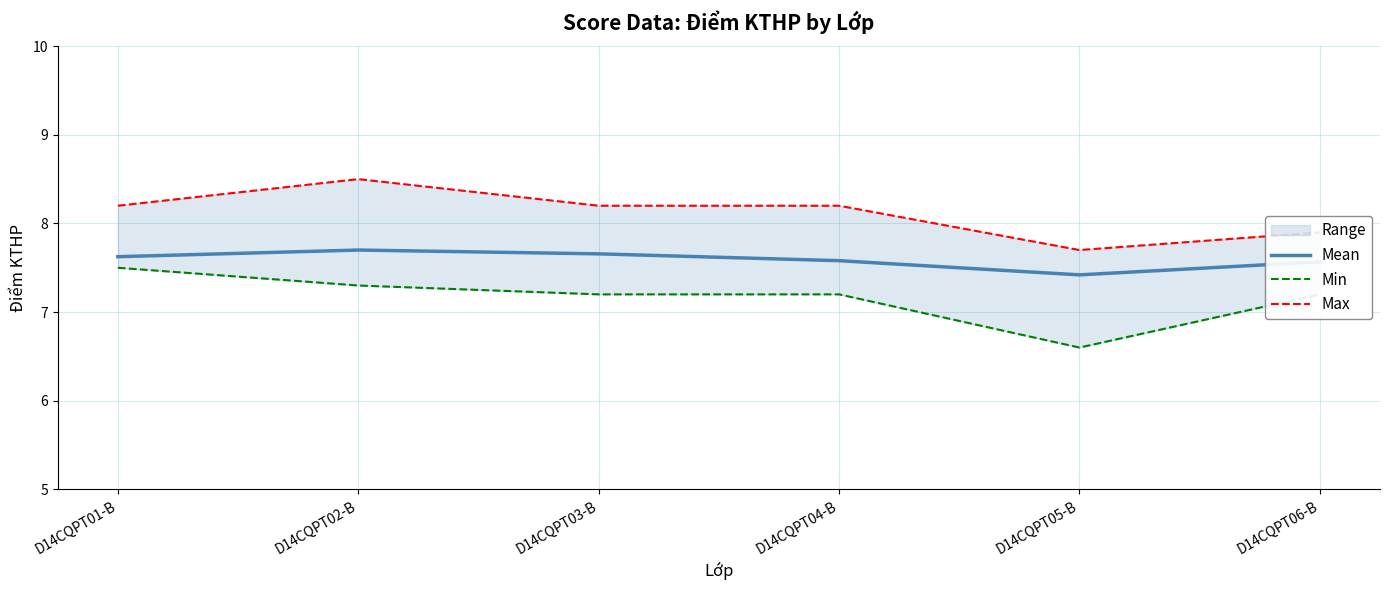

What is the value of the Min point at the 4th from the left?

7.2